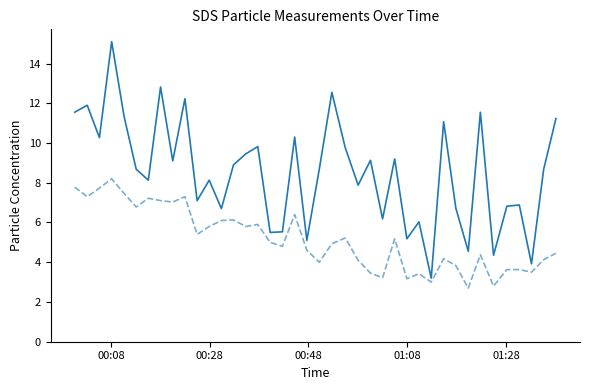

What is the smallest value displayed?

2.7